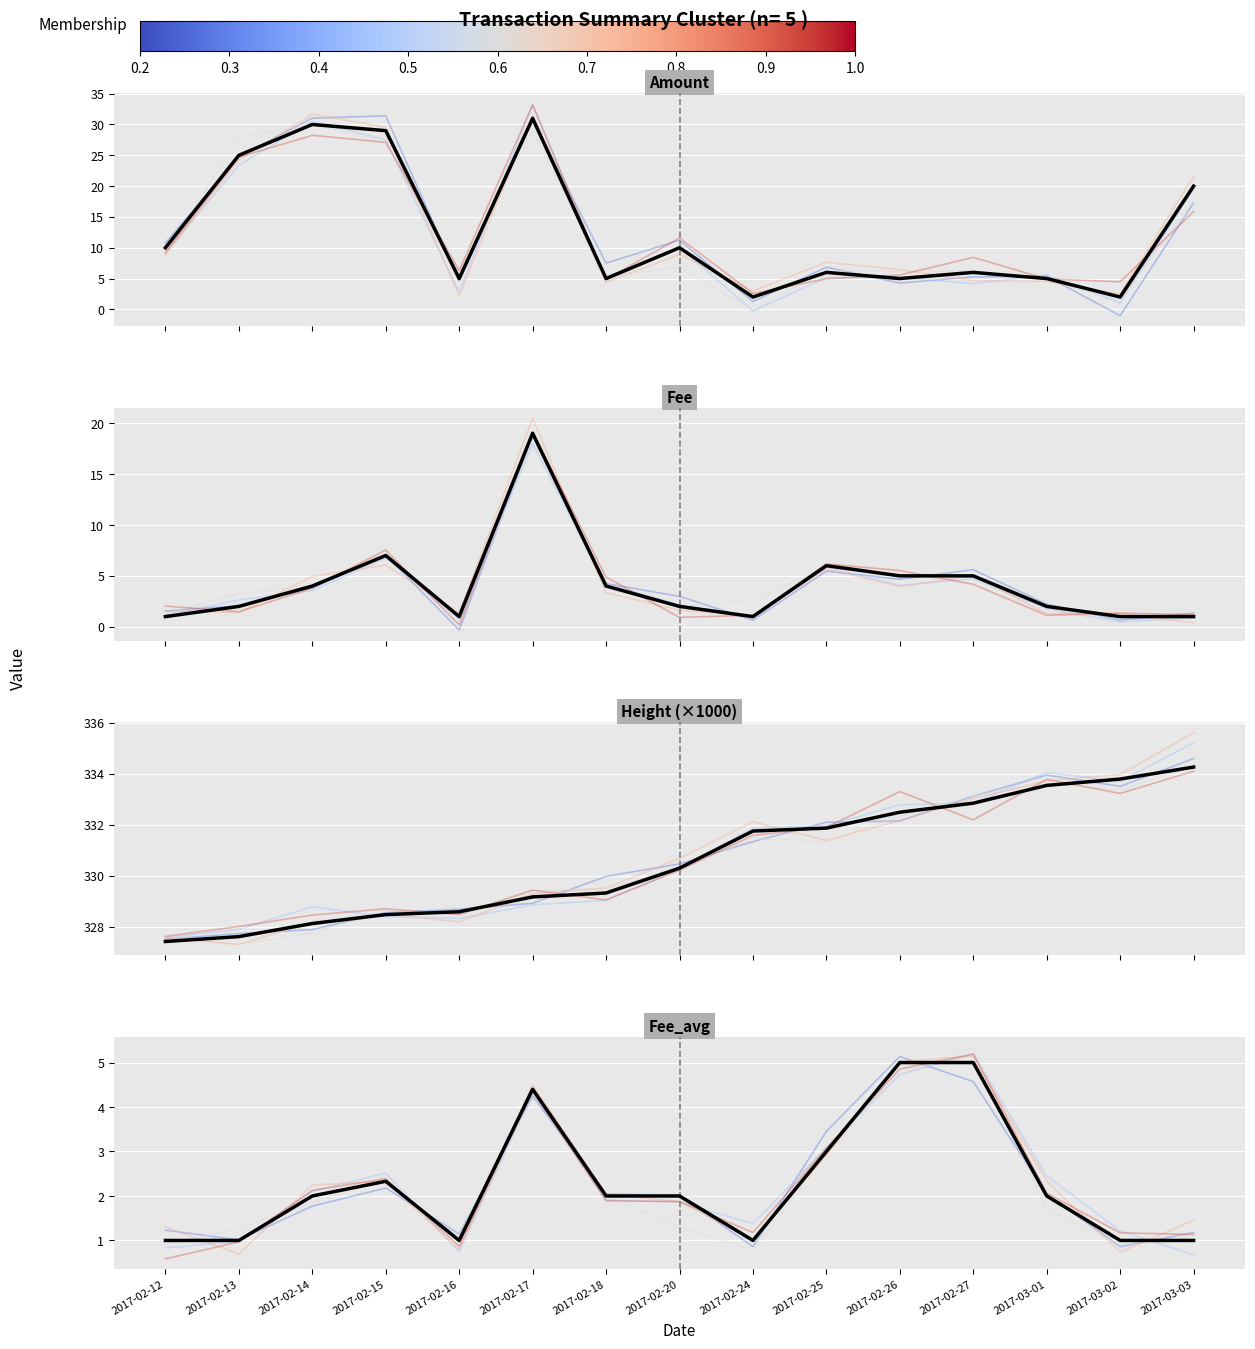

True or false: Member 2 has more than 0 points higher than both neighbors.

True